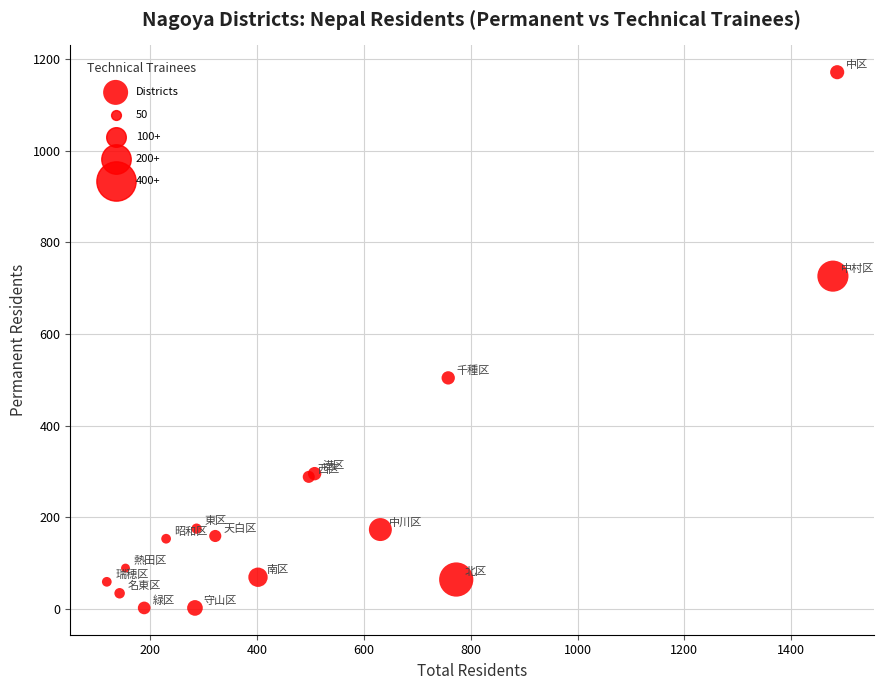

What Y value in the scatter plot is closest to 586?

504